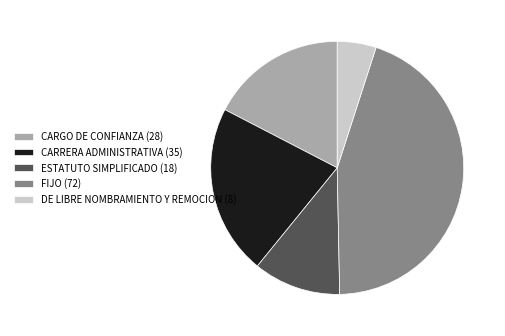

How many segments does this pie chart have?

5